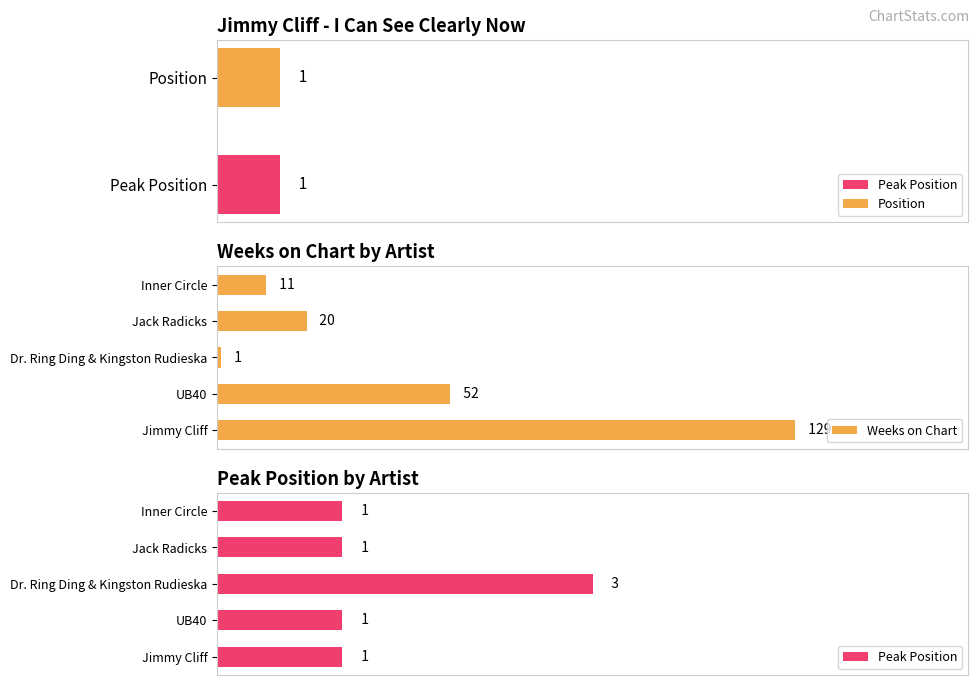

List the labels in order of Weeks on Chart value, largest first.

Jimmy Cliff, UB40, Jack Radicks, Inner Circle, Dr. Ring Ding & Kingston Rudieska